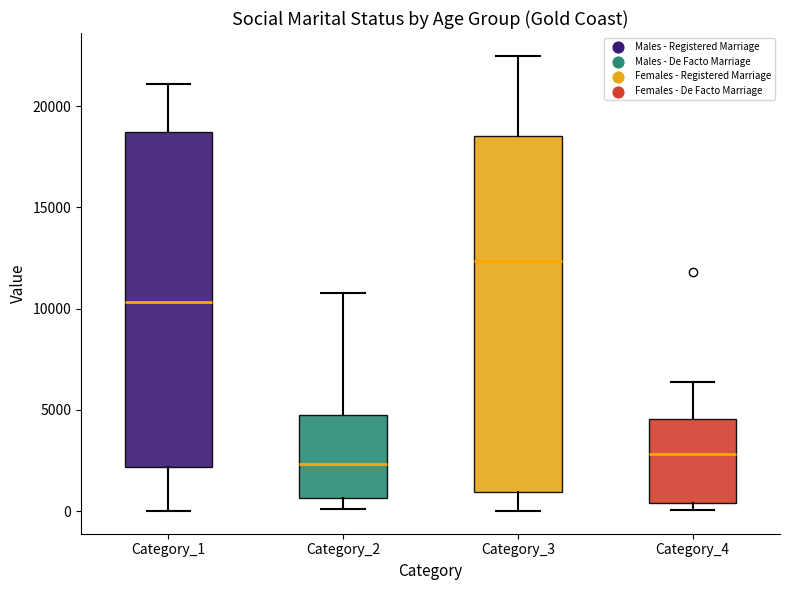

Reading left to right, read every box against the y-axis: the position of its median line, the range the box covers, and the ends of its whiskers. The values are not printed on the chart, so give them approximately, as read against the axis.

Category_1: median 10500, box 2000 to 18500, whiskers 0 to 21000
Category_2: median 2500, box 500 to 5000, whiskers 0 to 11000
Category_3: median 12500, box 1000 to 18500, whiskers 0 to 22500
Category_4: median 3000, box 500 to 4500, whiskers 0 to 6500